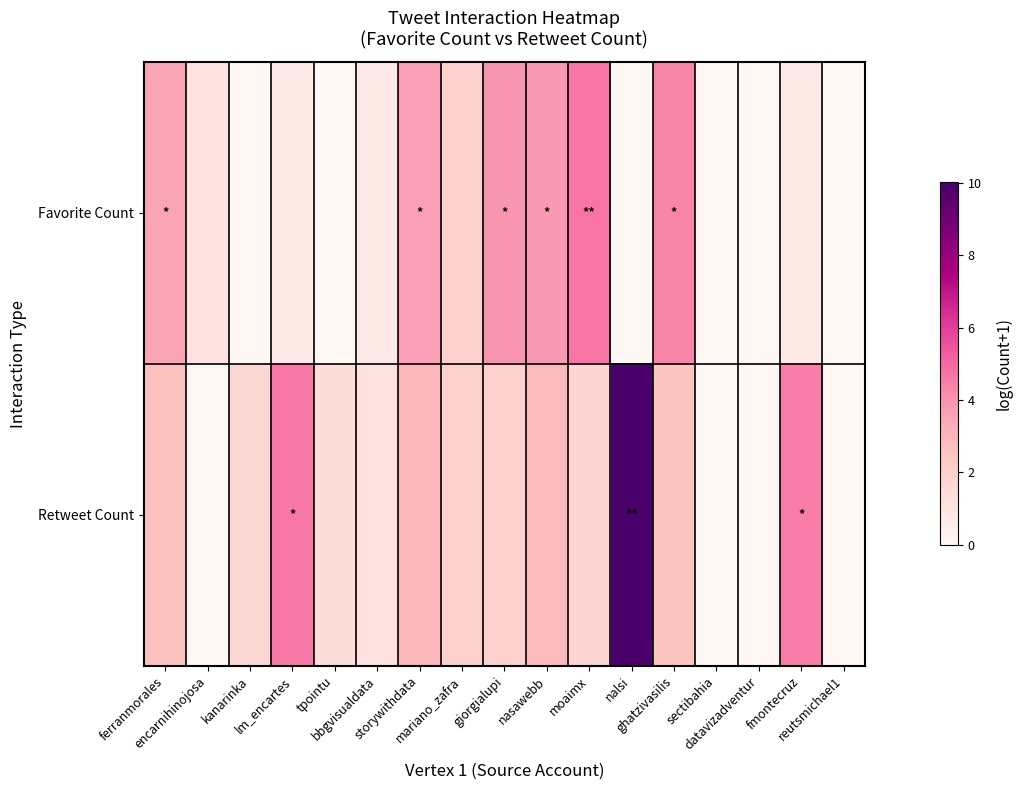

Which series has the widest spread of values?

Retweet Count